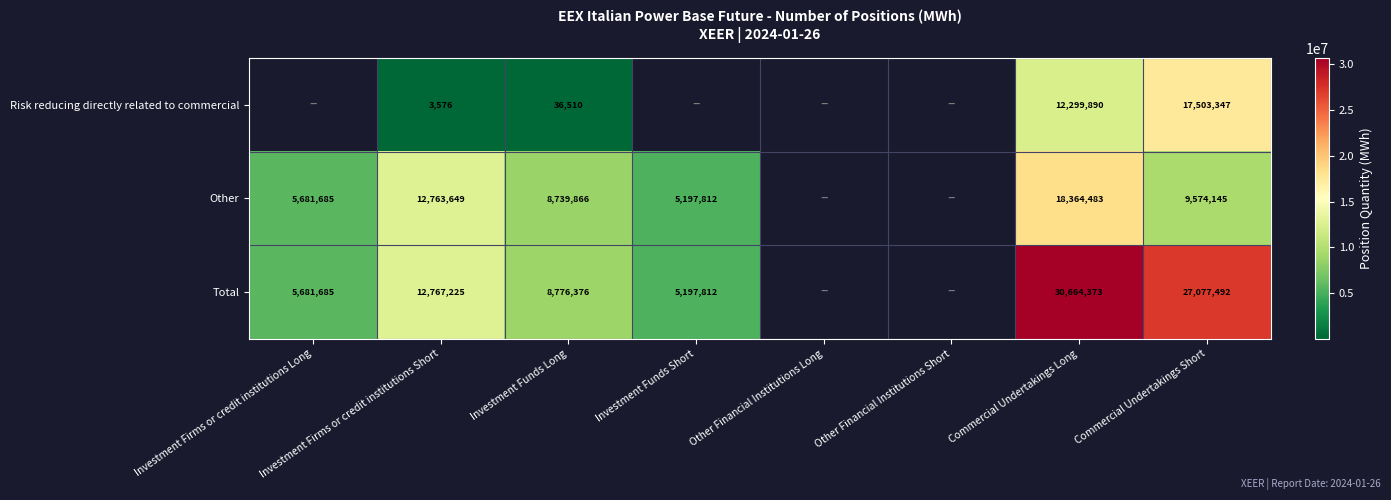

Is the value of Other at Investment Firms or credit institutions Short greater than the value of Total at Investment Firms or credit institutions Long?

Yes